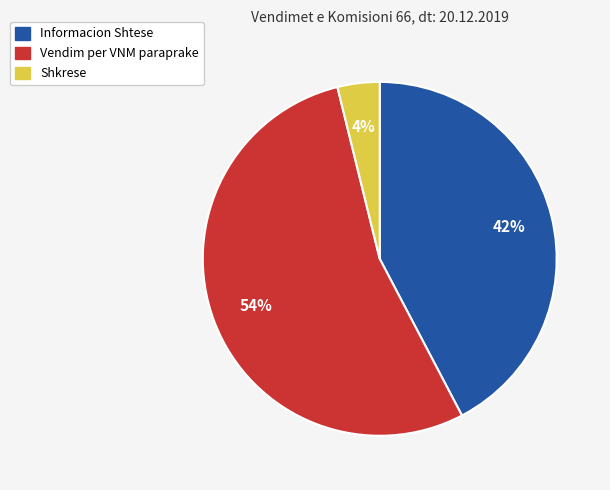

Which category accounts for the majority?

Vendim per VNM paraprake